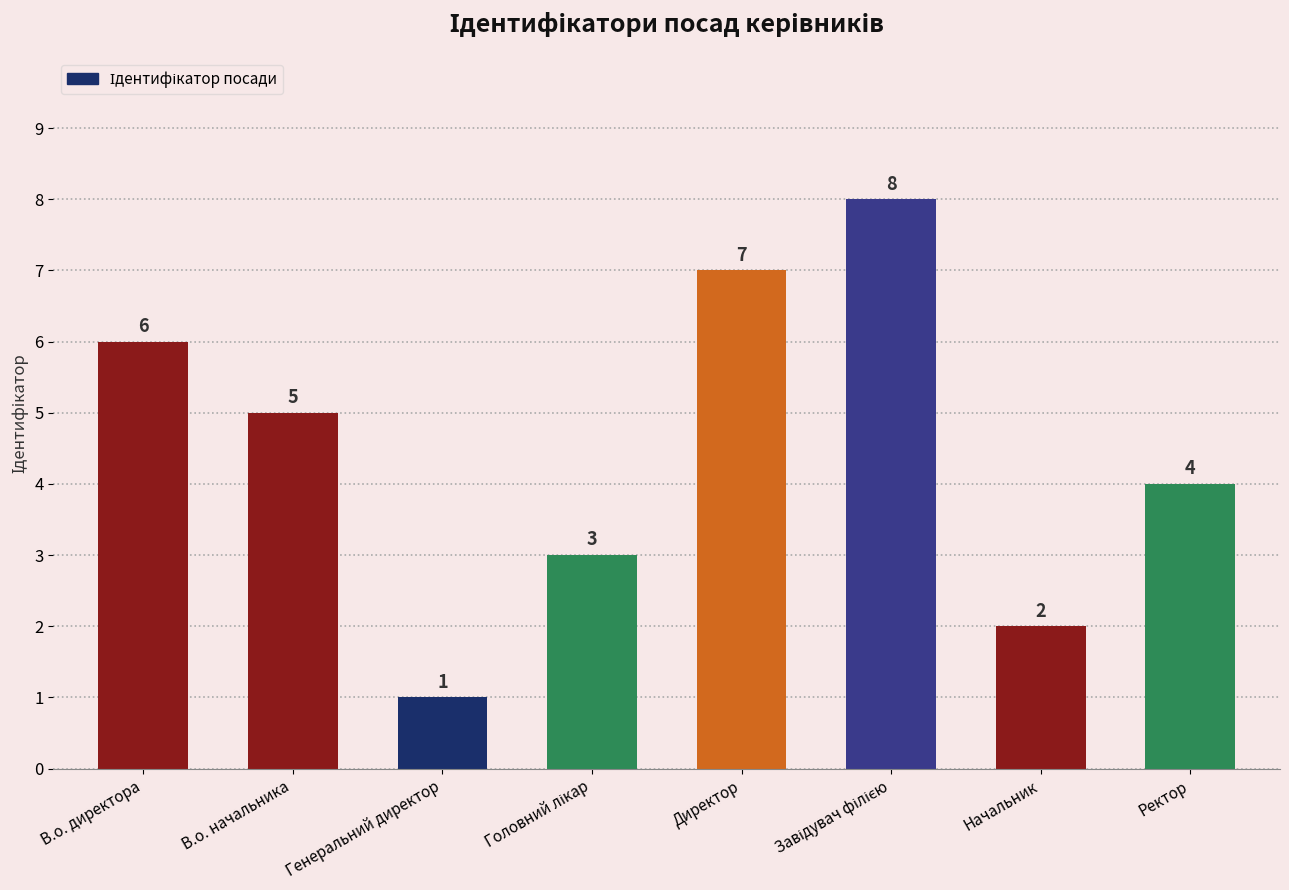

True or false: the data shows 6 at Ректор.

False